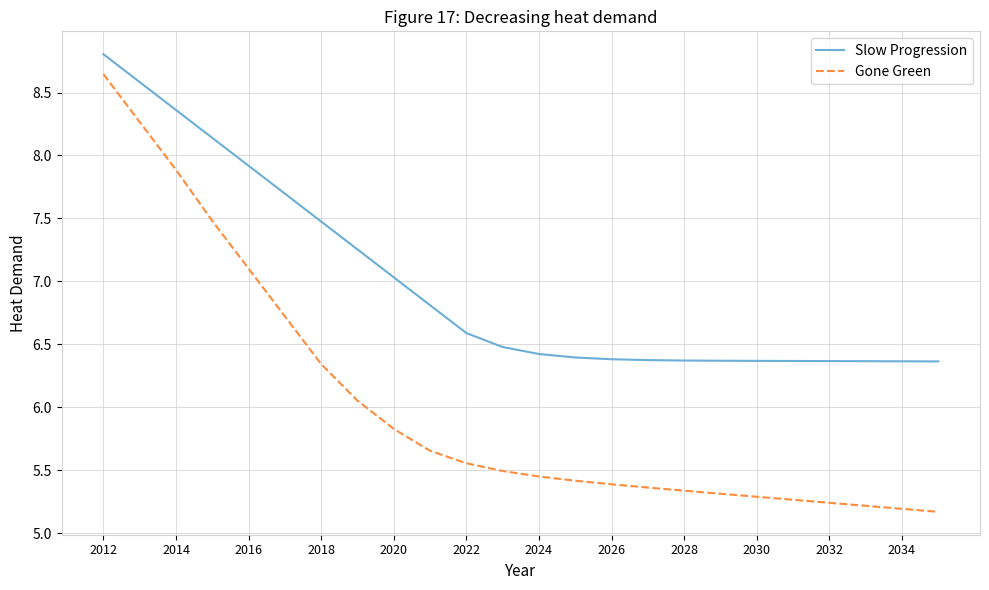

Which series has the largest total across all categories?

Slow Progression